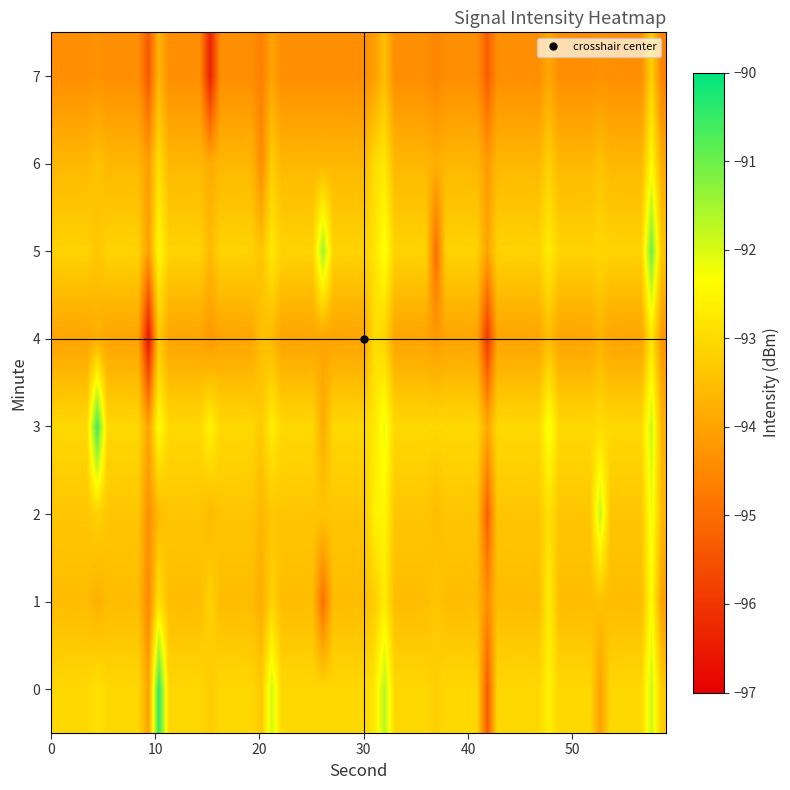

What is the sum of all 0 values?

-463.4